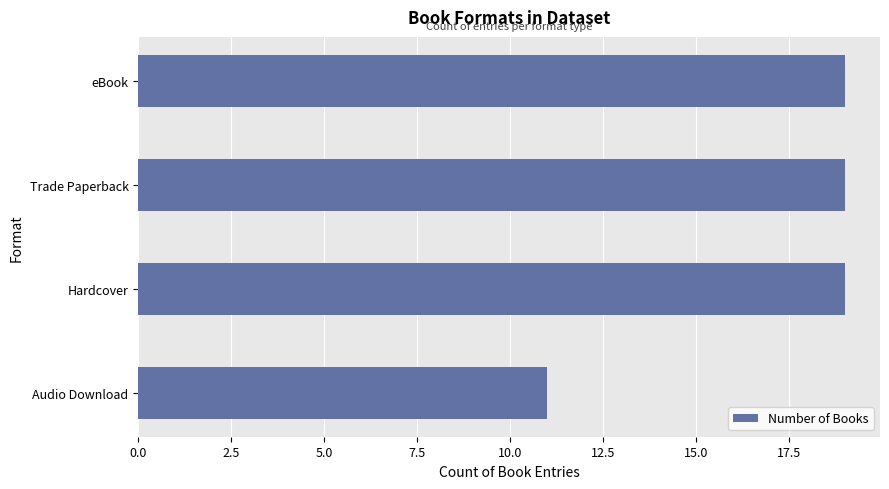

Is it true that the value at Hardcover is 8?

False